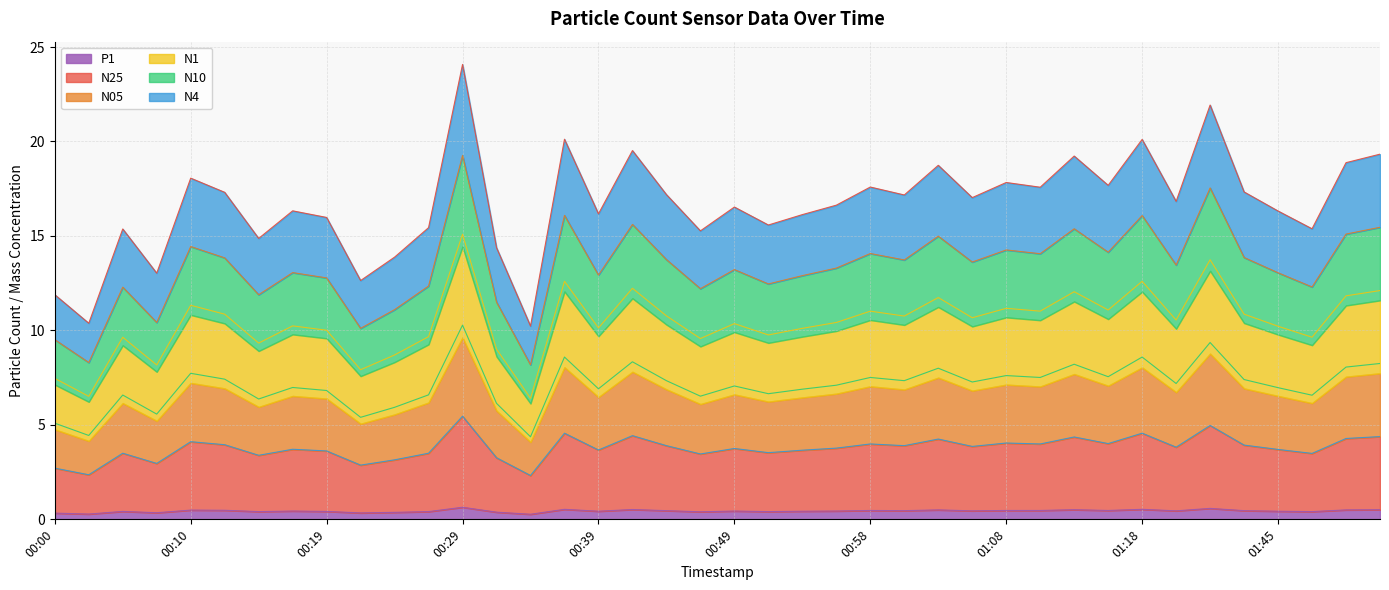

Which series changed the most between 00:34 and 00:39?

N25